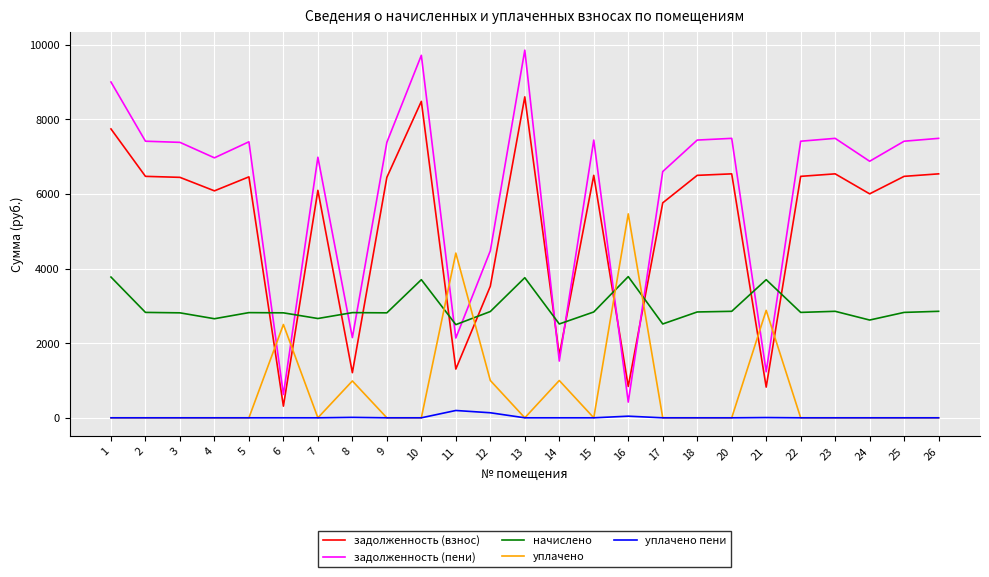

Between which two adjacent categories do начислено and задолженность (взнос) first intersect?

5 and 6